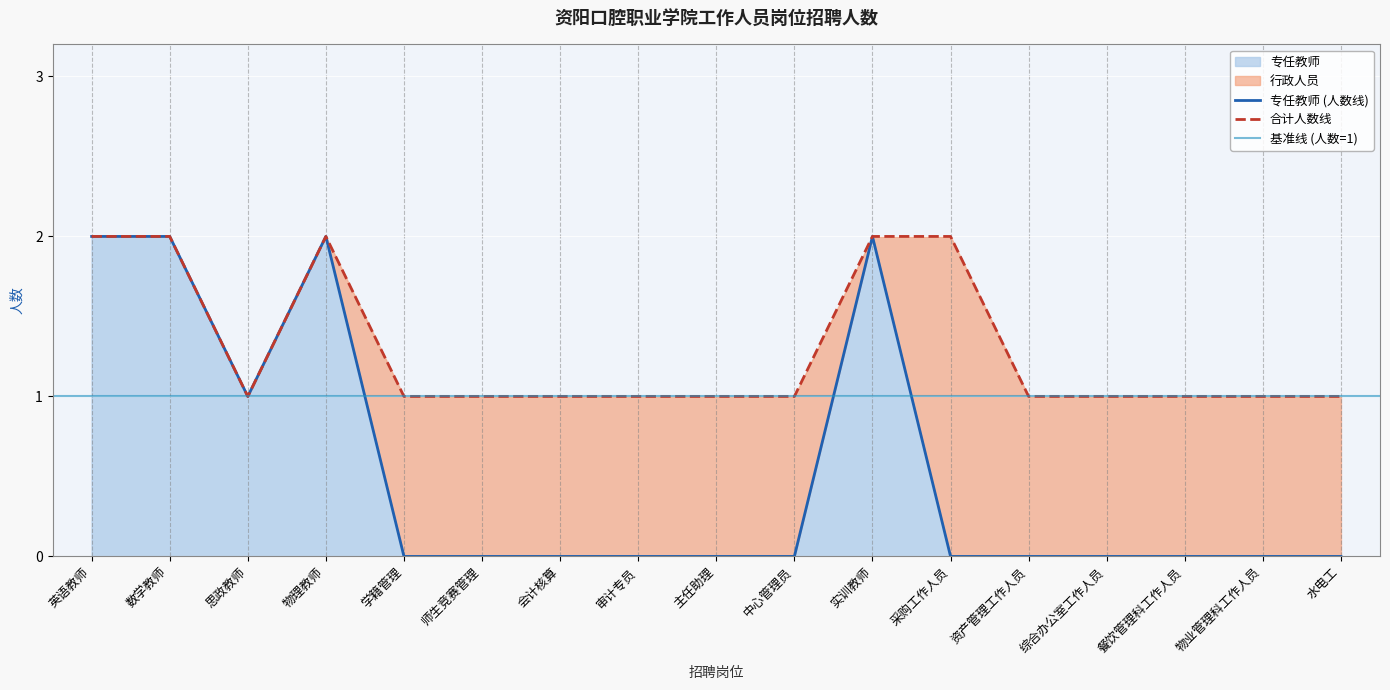

Which category has the lowest value across all series?

学籍管理